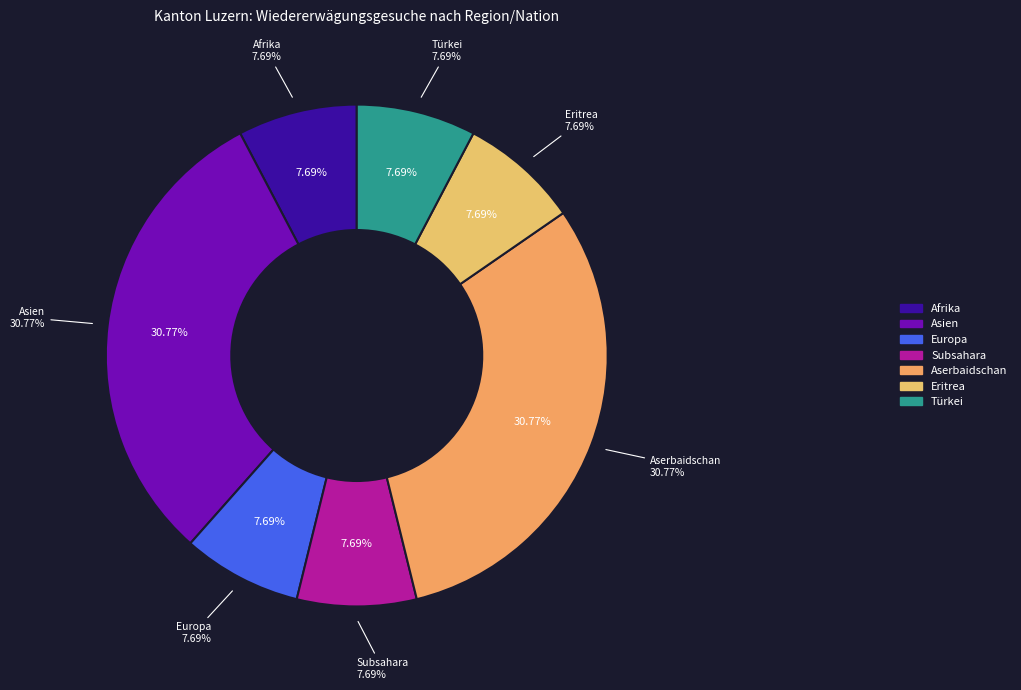

Count the number of slices in the pie.

8